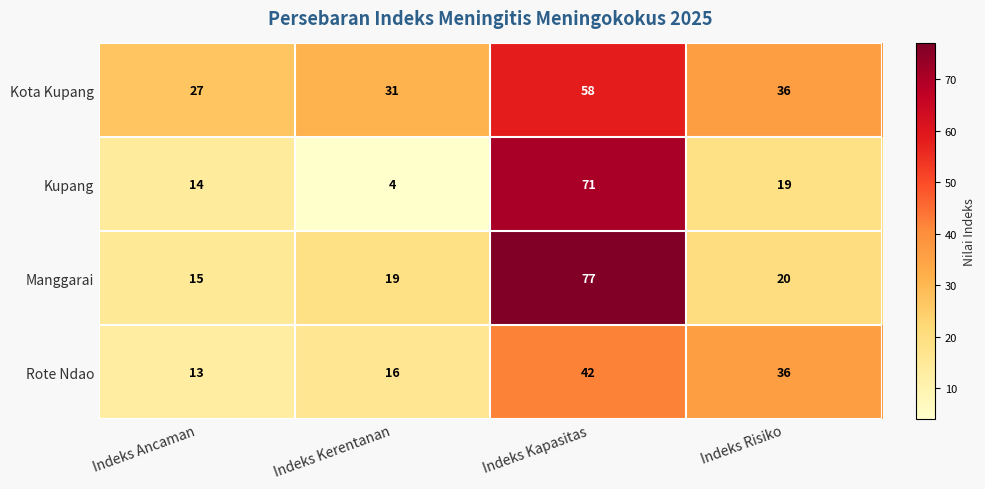

The value of Kota Kupang at Indeks Kerentanan is 31. True or false?

True